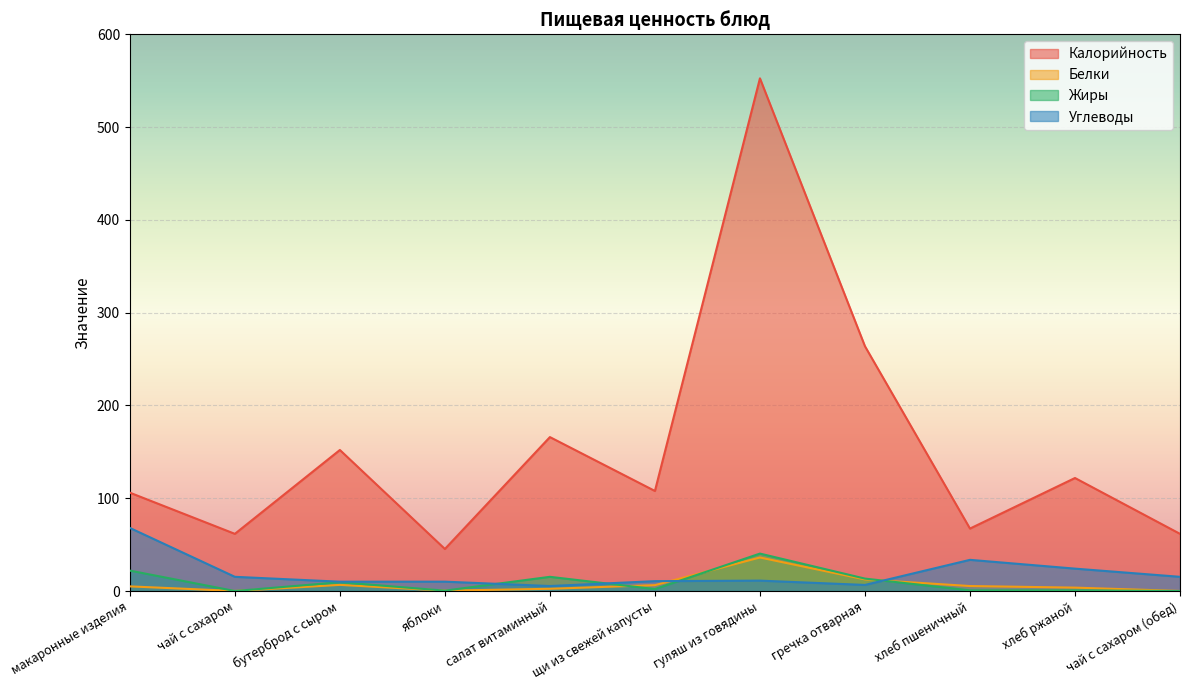

Reading left to right, what are all the values shown in this chart?

Калорийность: 106.0	61.6	152.0	45.3	165.9	107.8	552.5	263.8	67.3	121.8	61.6
Белки: 5.0	0.1	6.6	0.4	2.4	6.3	36.1	12.5	5.4	3.7	0.1
Жиры: 22.0	0.0	9.5	0.4	15.3	2.1	40.3	13.4	0.7	0.7	0.0
Углеводы: 68.0	15.3	10.1	10.1	5.4	10.6	11.2	6.6	33.6	24.1	15.3